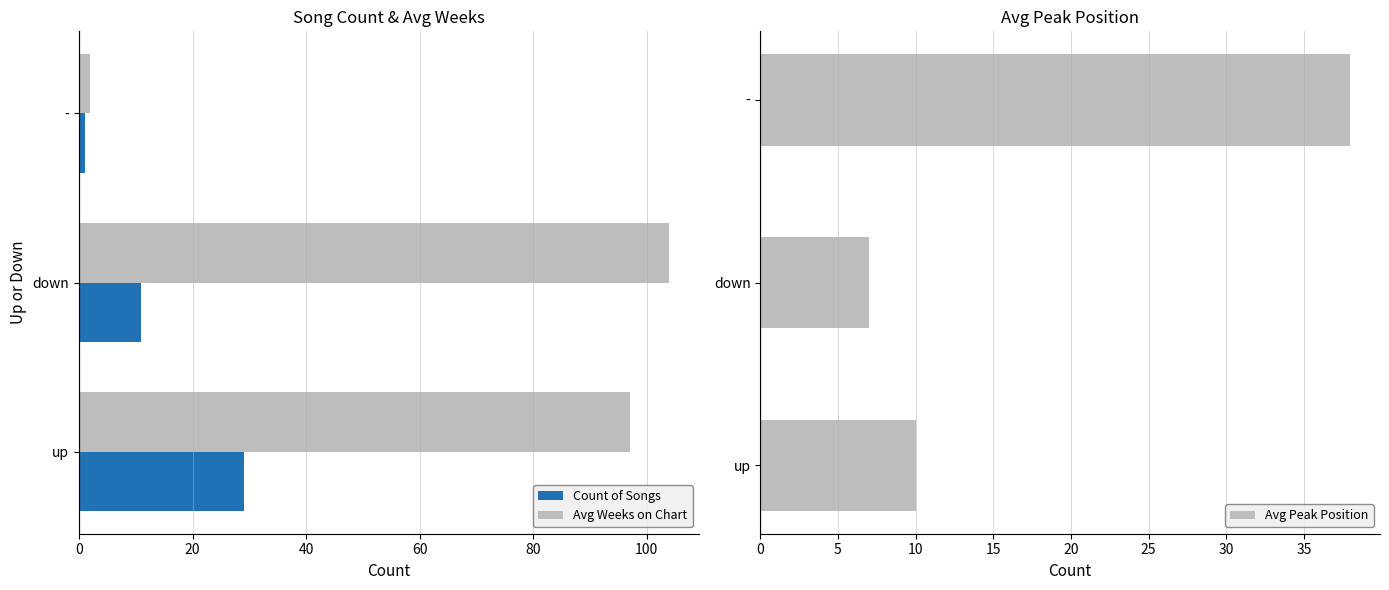

Is it true that Count of Songs equals 9 at up?

False